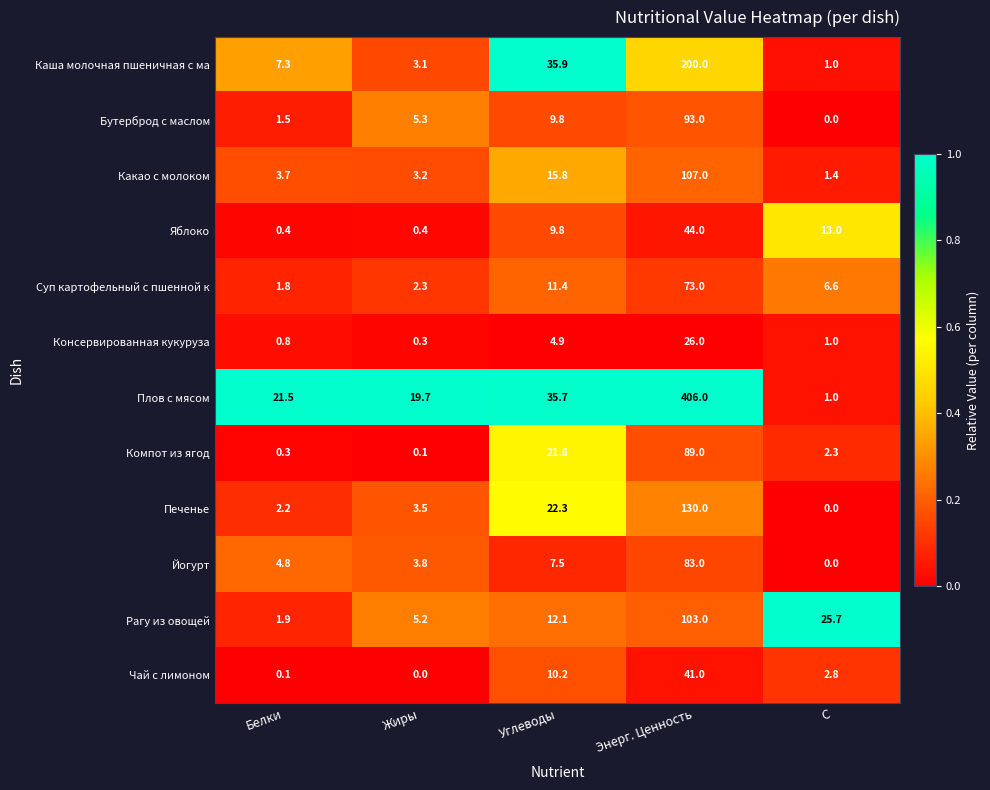

List the labels in order of Печенье value, largest first.

Энерг. Ценность, Углеводы, Жиры, Белки, C